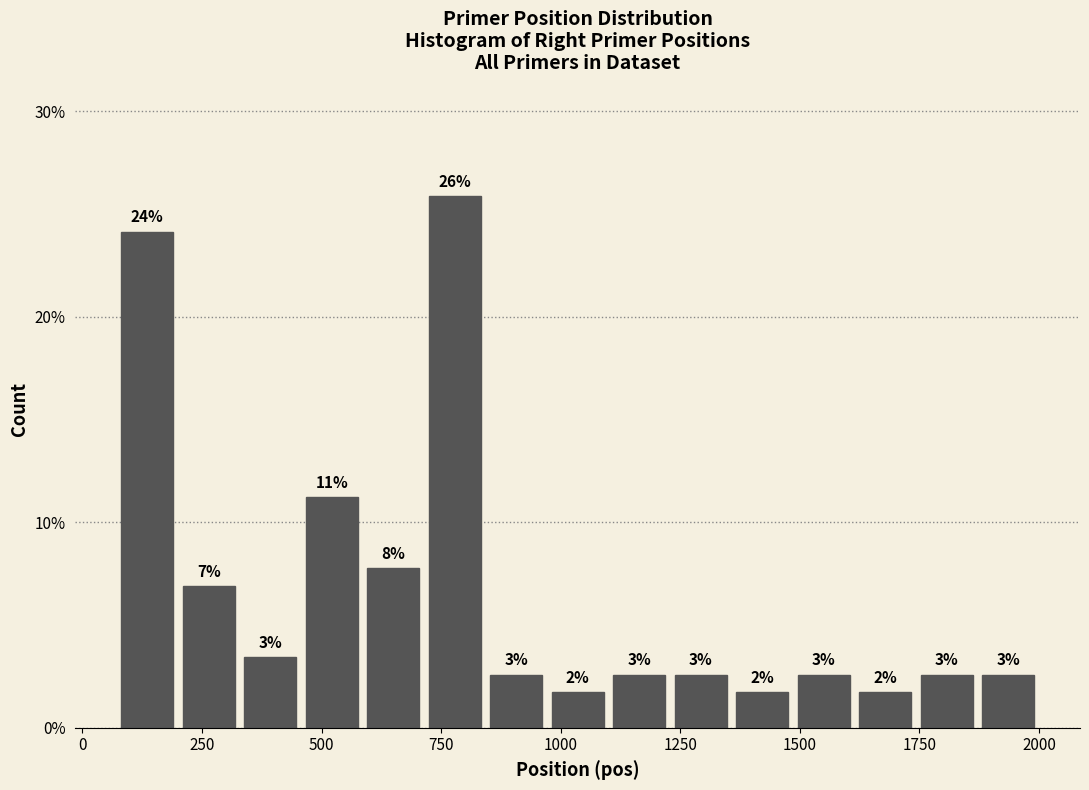

Around what value on the x-axis is the tallest bar? Give the approximate position of its centre, as read against the axis.

800